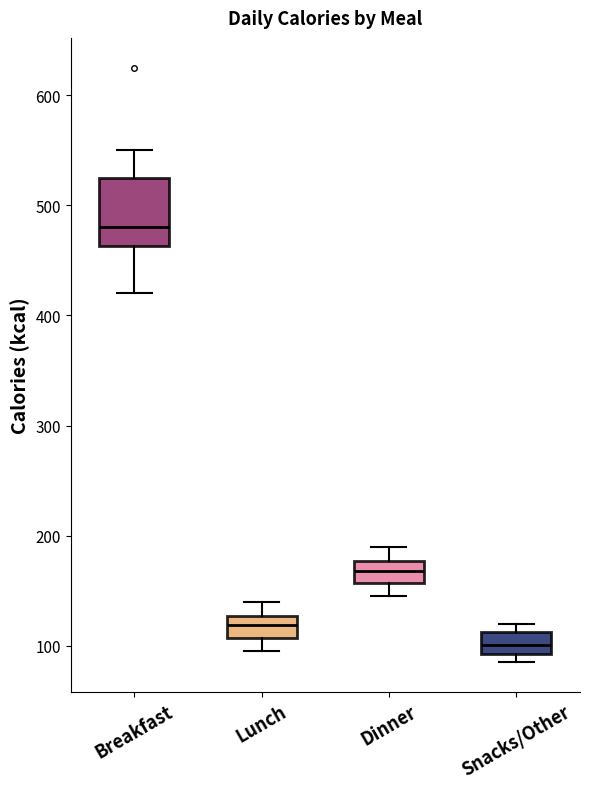

Reading left to right, read every box against the y-axis: the position of its median line, the range the box covers, and the ends of its whiskers. The values are not printed on the chart, so give them approximately, as read against the axis.

Breakfast: median 480, box 460 to 530, whiskers 420 to 550
Lunch: median 120, box 110 to 130, whiskers 100 to 140
Dinner: median 170, box 160 to 180, whiskers 150 to 190
Snacks/Other: median 100, box 90 to 110, whiskers 90 (just below the box's lower edge) to 120